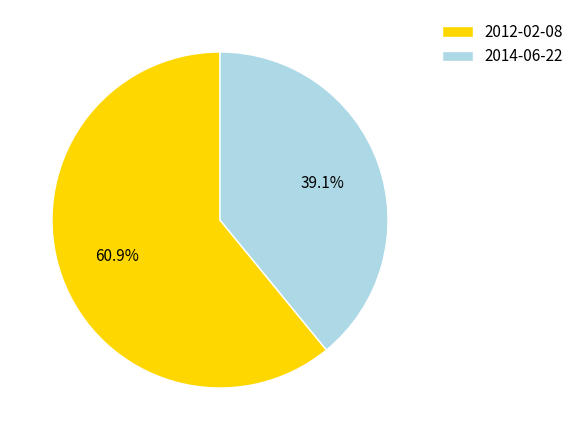

Is the sum of 2012-02-08 and 2014-06-22 greater than half?

Yes